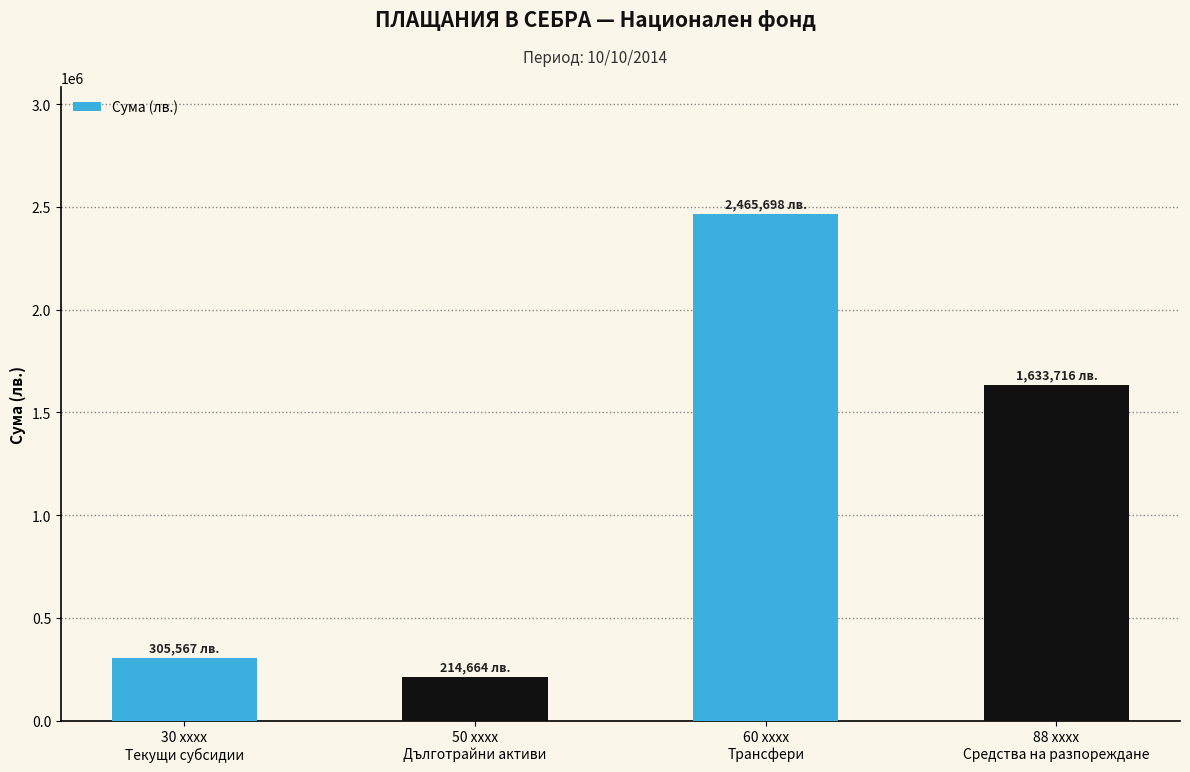

Which label corresponds to the largest value in the chart?

60 xxxx
Трансфери